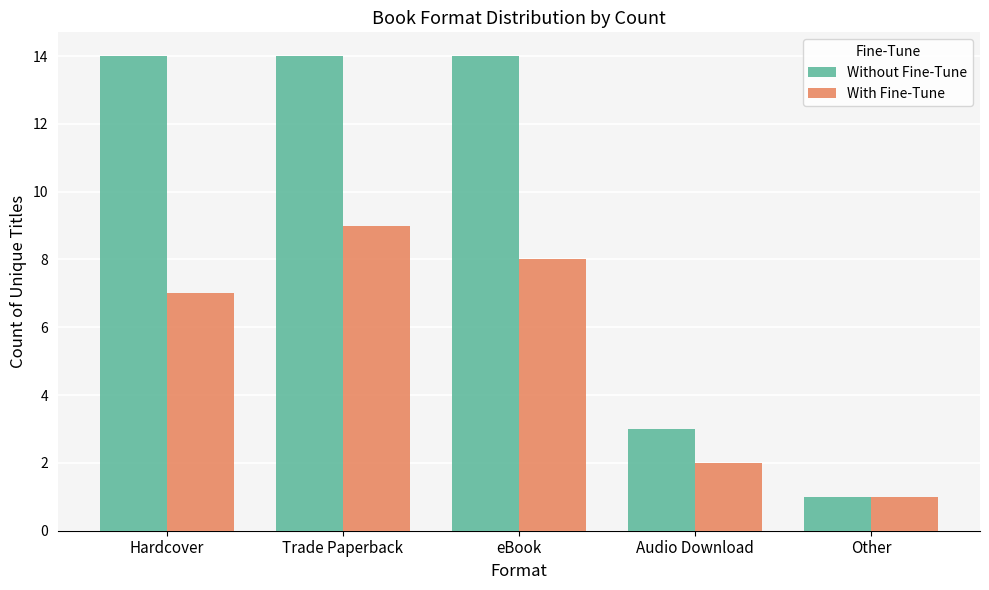

List the series in order of their overall mean, highest first.

Without Fine-Tune, With Fine-Tune